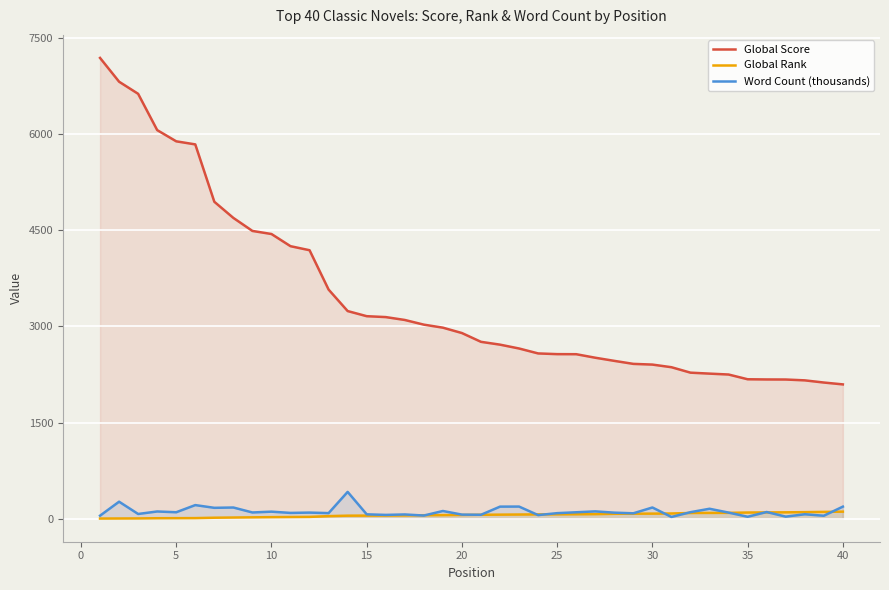

What is the minimum value for Global Score?

2095.0